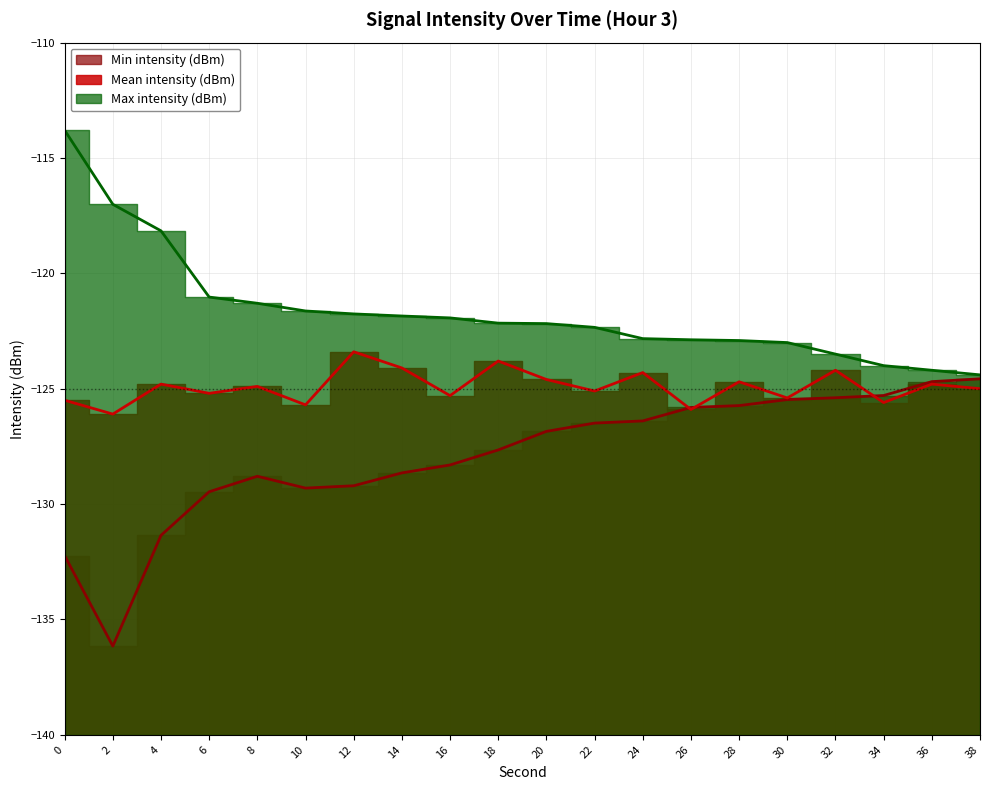

Is it true that Max intensity (dBm) equals -61.1 at 4?

False